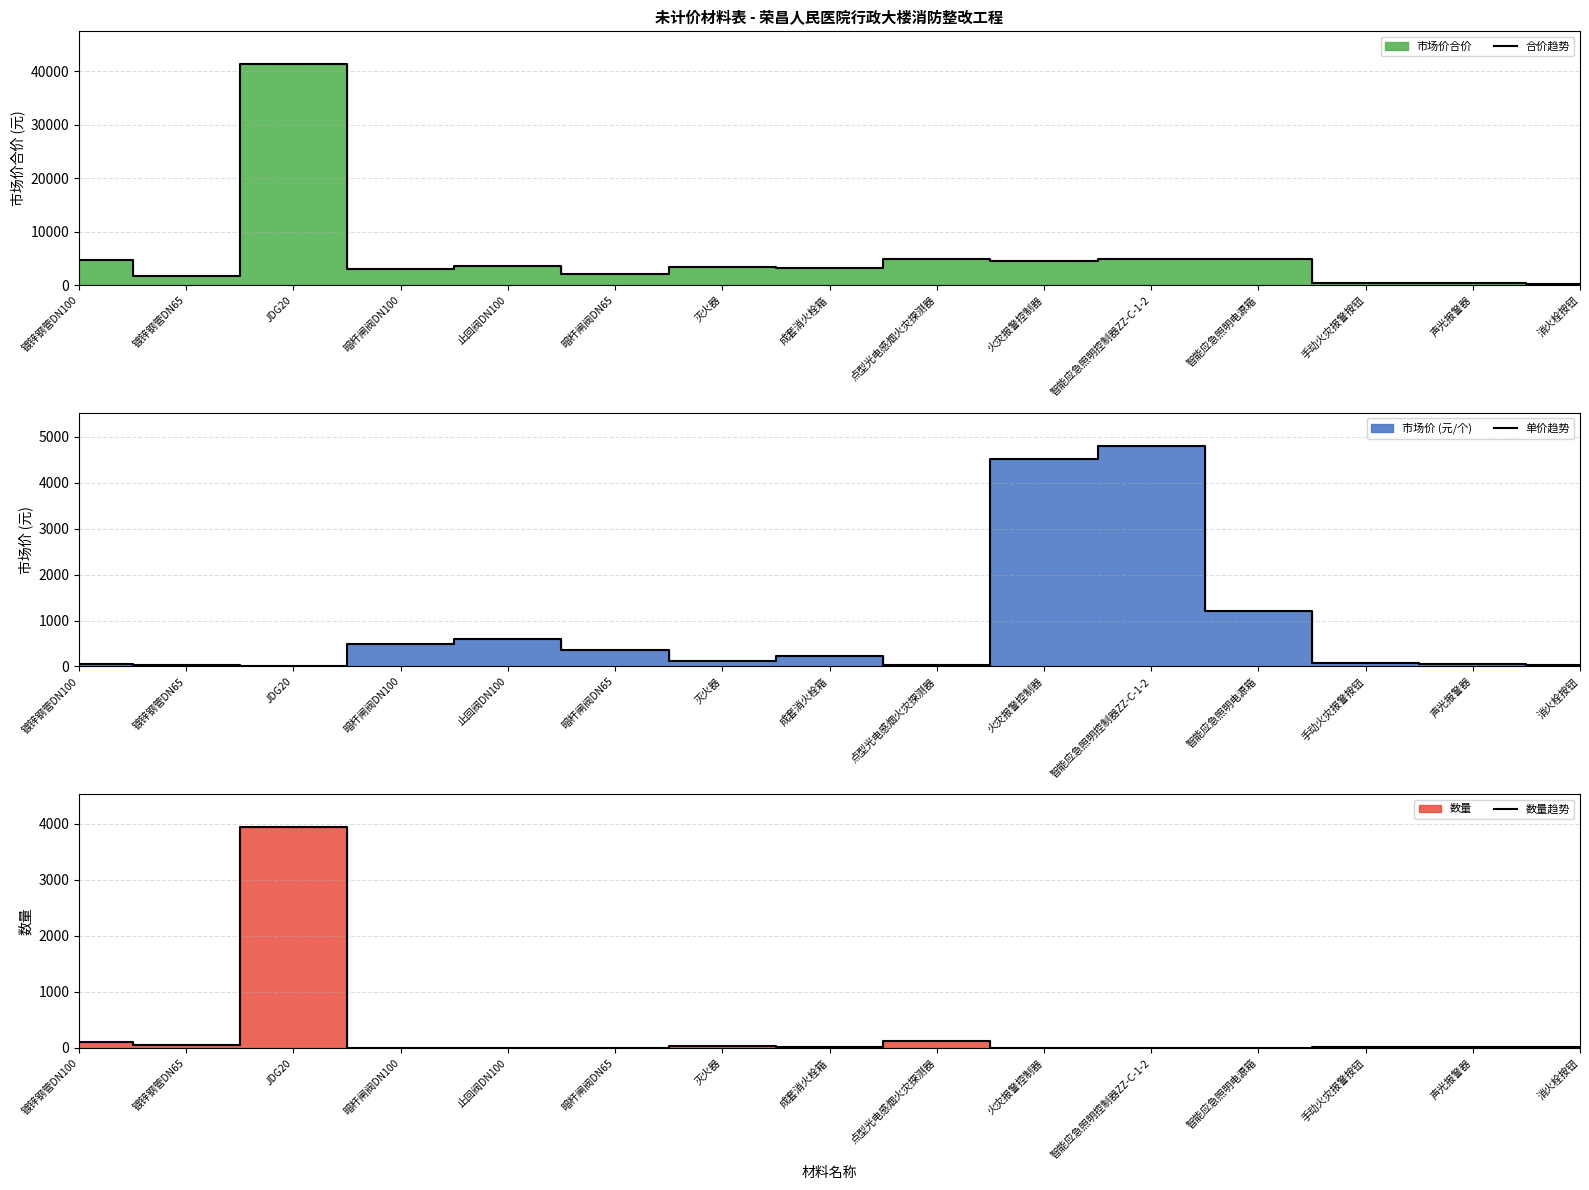

Between 镀锌钢管DN65 and 暗杆闸阀DN100, which series saw the biggest shift?

合价趋势